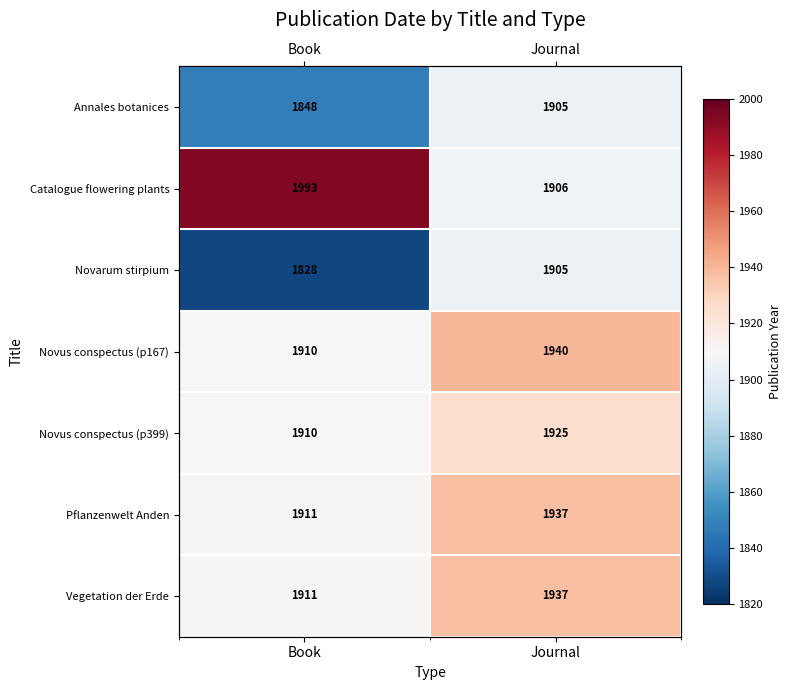

Between Book and Journal, which is larger?

Journal